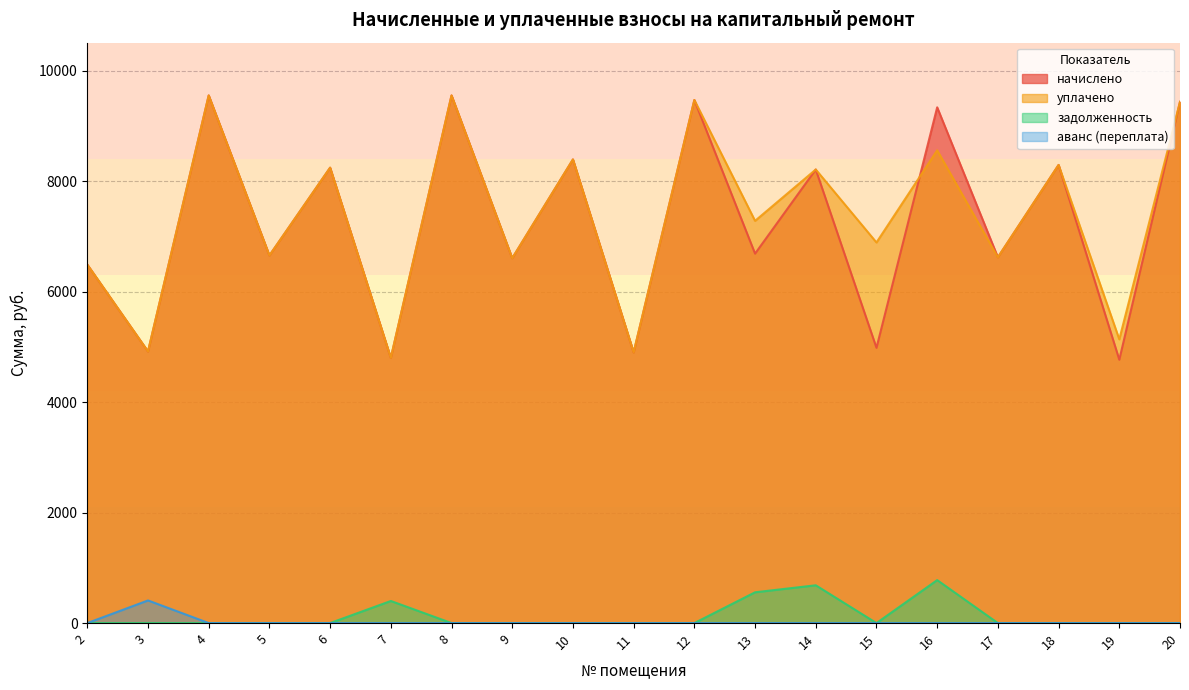

Rank the series at 4 from highest to lowest value.

начислено, уплачено, задолженность, аванс (переплата)